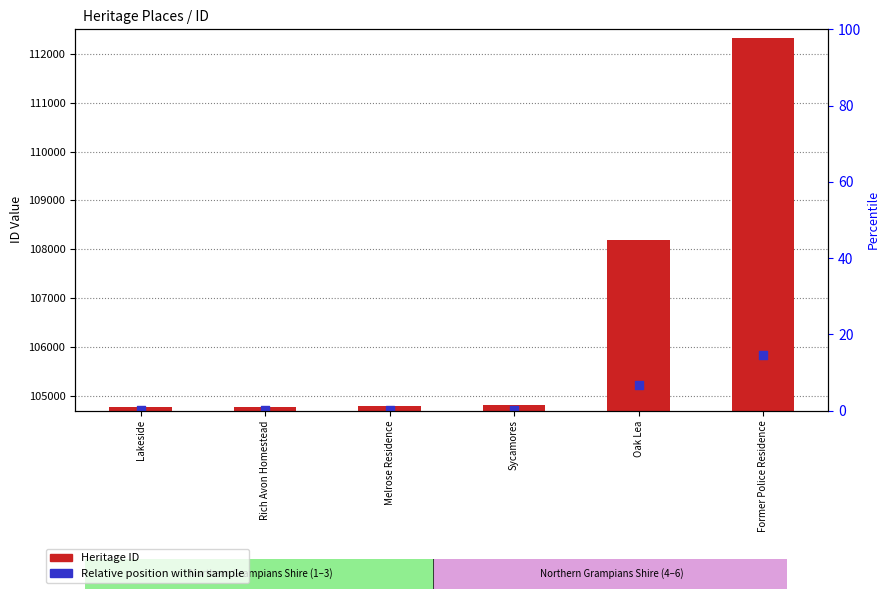

Which series contains the lowest Y value?

Heritage ID